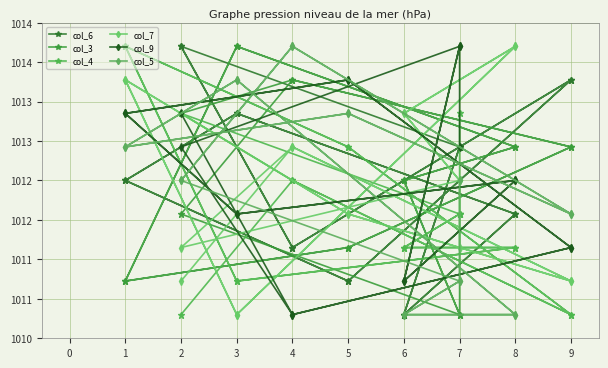

What are all the series names shown in the legend?

col_6, col_3, col_4, col_7, col_9, col_5